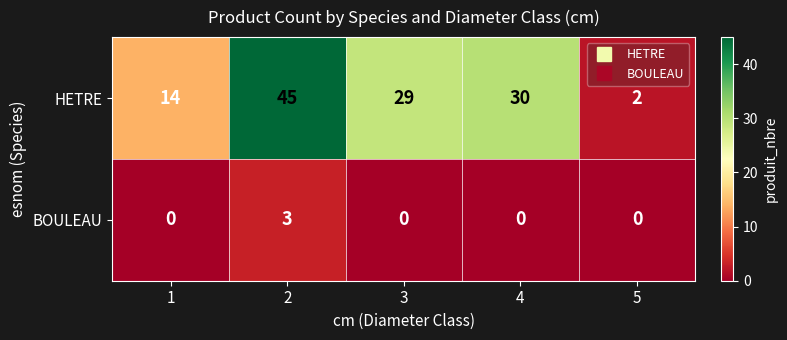

Count the number of data series in this chart.

2